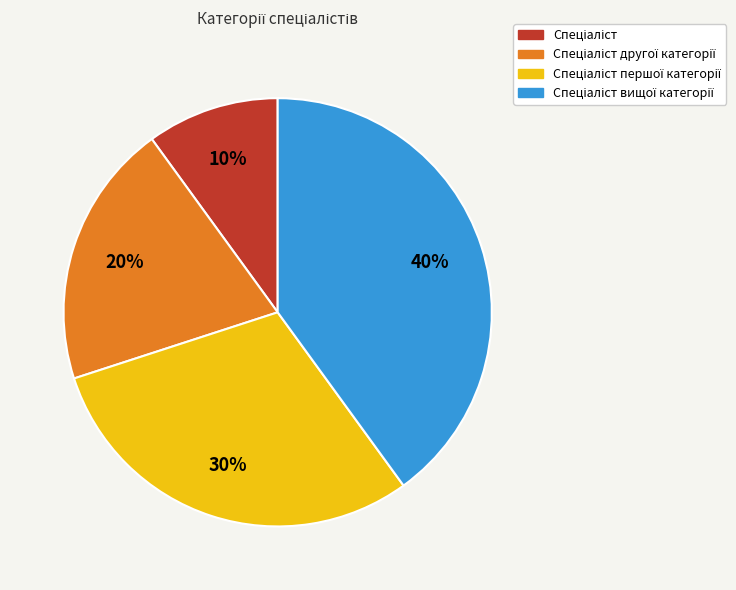

To the nearest percent, what is the average slice percentage?

25%